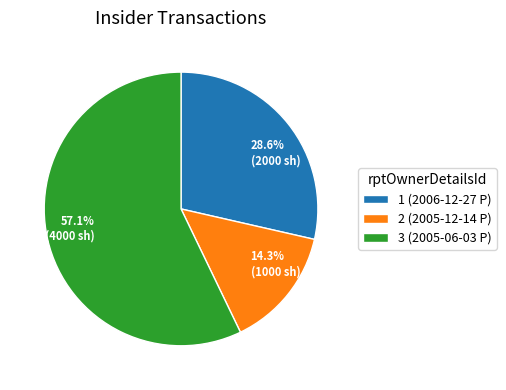

Which category has the biggest portion of the pie?

3 (2005-06-03 P)